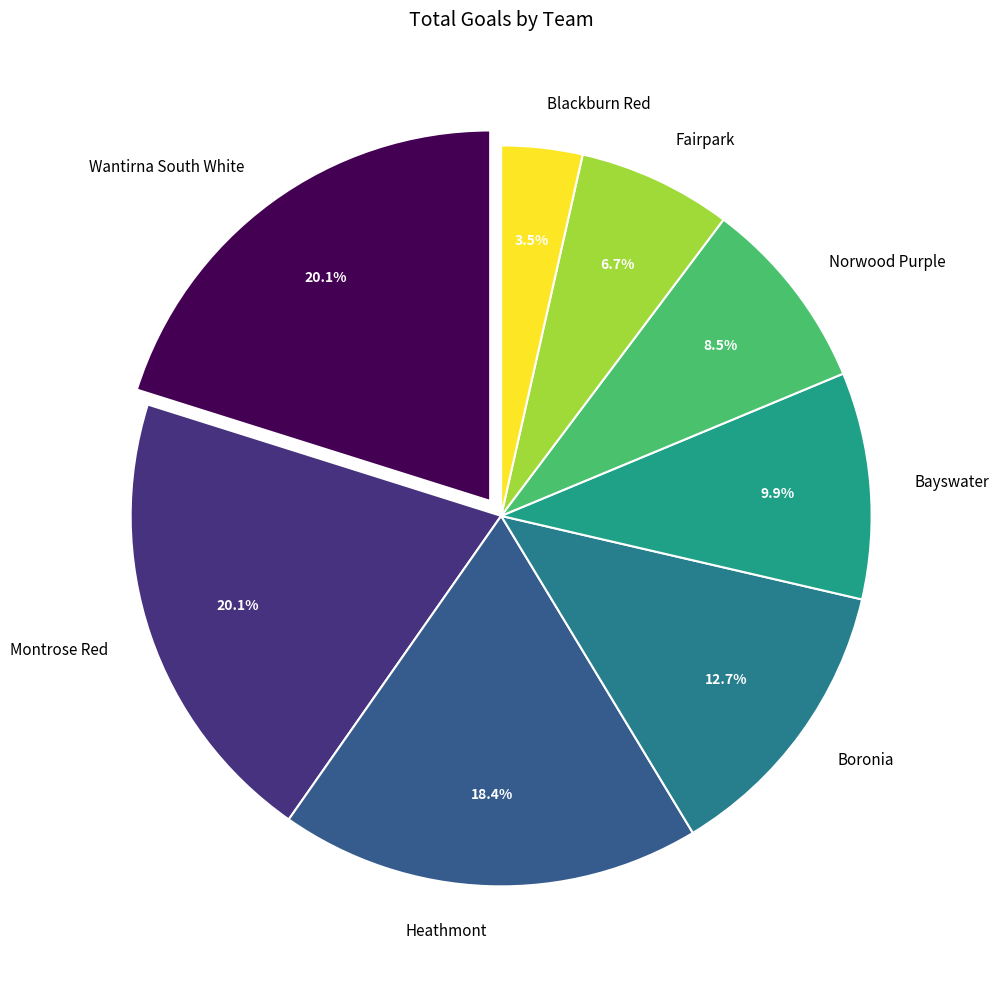

To the nearest percent, what is the average slice percentage?

12%